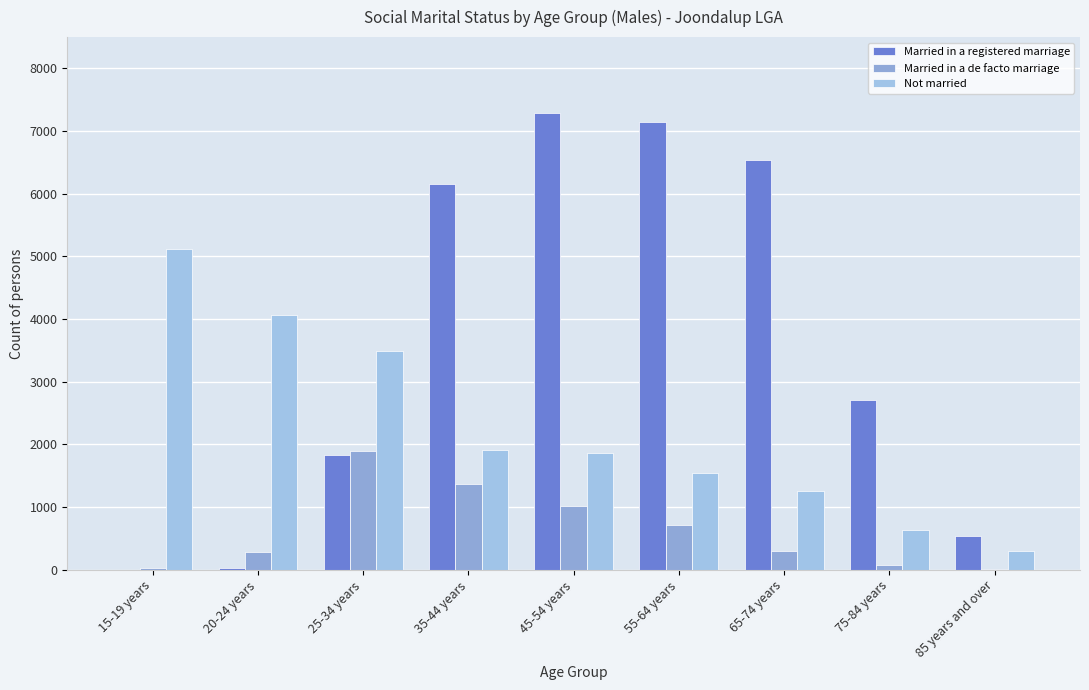

Count the number of data series in this chart.

3